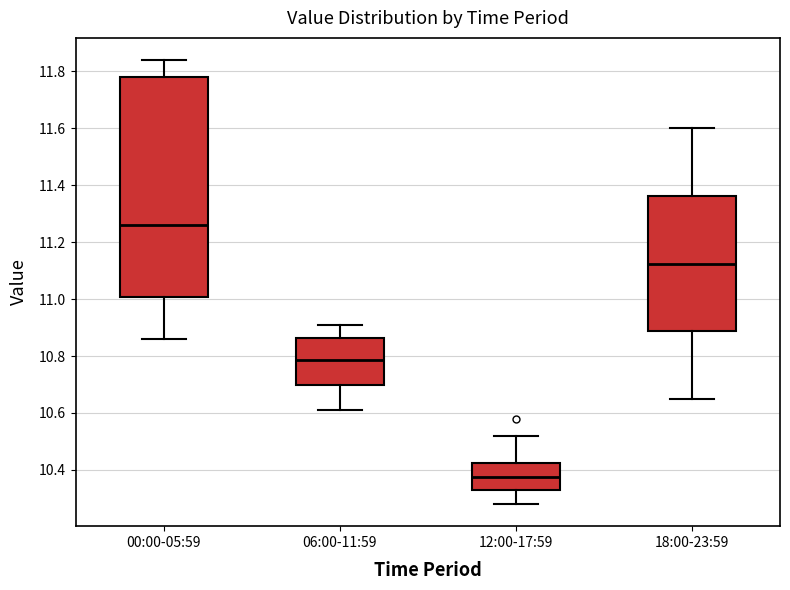

Reading left to right, read every box against the y-axis: the position of its median line, the range the box covers, and the ends of its whiskers. The values are not printed on the chart, so give them approximately, as read against the axis.

00:00-05:59: median 11.26, box 11.00 to 11.78, whiskers 10.86 to 11.84
06:00-11:59: median 10.78, box 10.70 to 10.86, whiskers 10.62 to 10.92
12:00-17:59: median 10.38, box 10.32 to 10.42, whiskers 10.28 to 10.52
18:00-23:59: median 11.12, box 10.88 to 11.36, whiskers 10.66 to 11.60